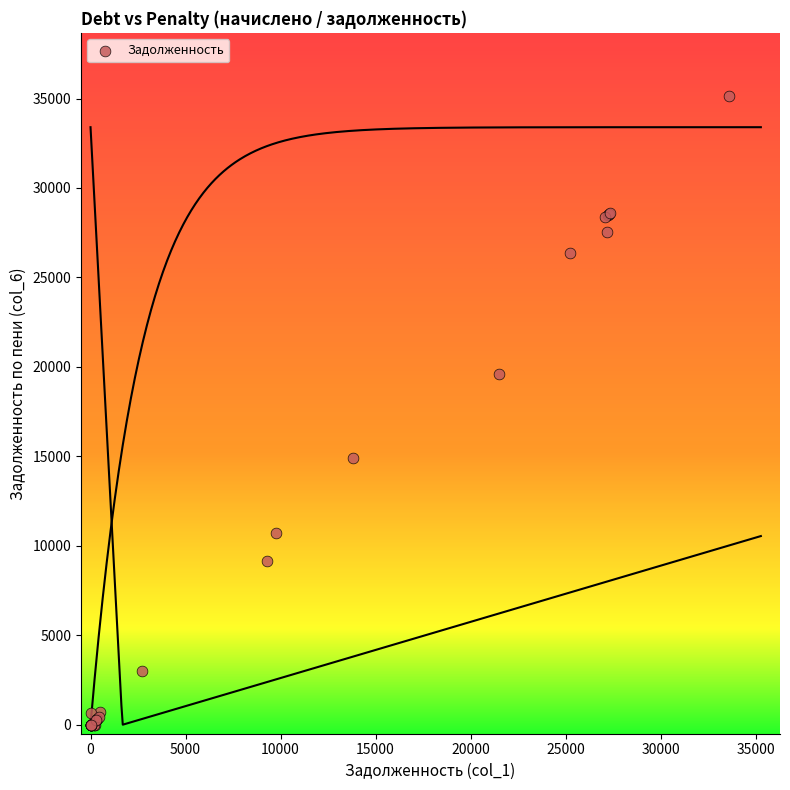

What Y value in the scatter plot is closest to 17576?

19605.5